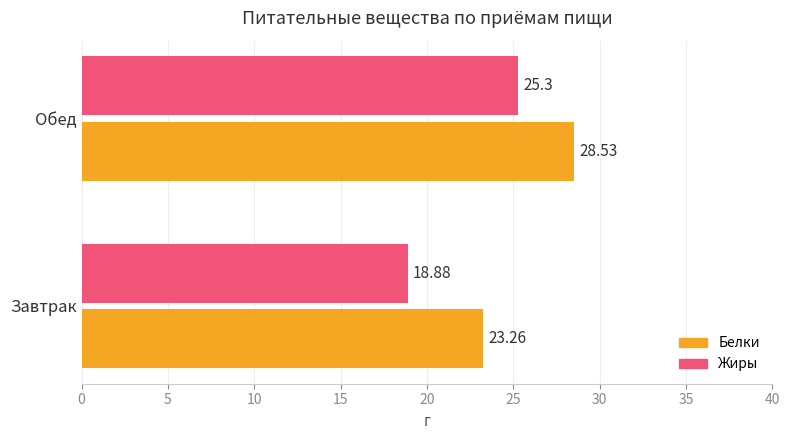

Which series changed the most between Завтрак and Обед?

Жиры